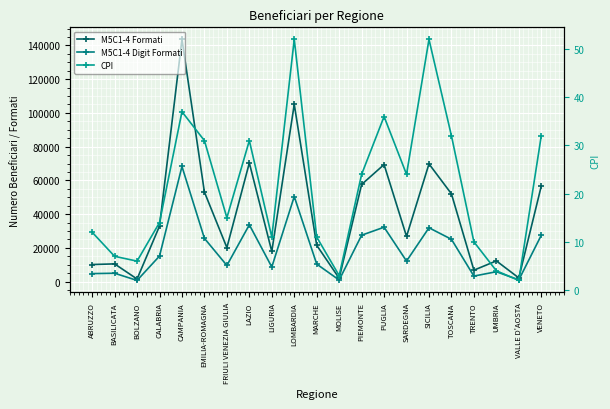

Which category has the highest value in the CPI series?

LOMBARDIA